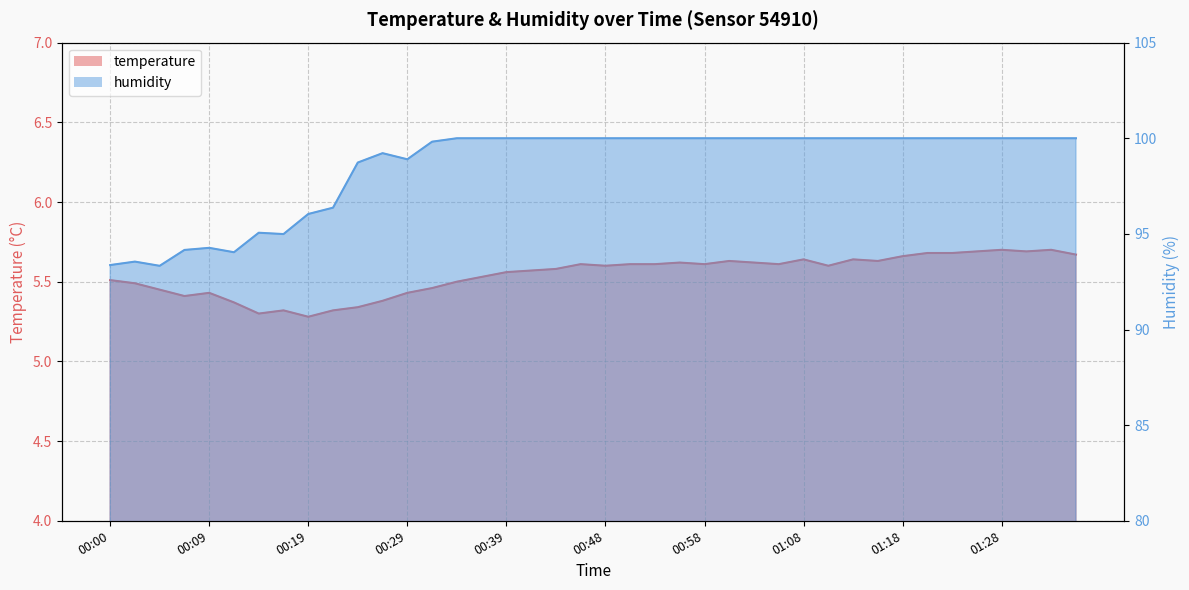

True or false: humidity and temperature cross at least once.

False